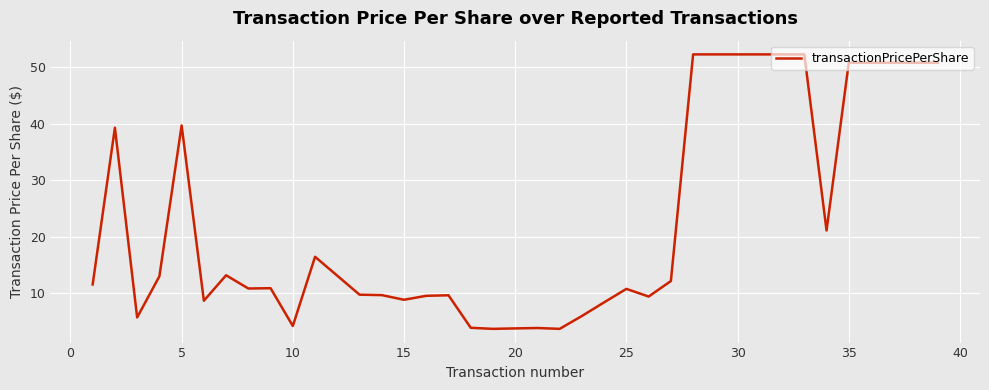

What is the difference between the maximum and minimum values?

48.5